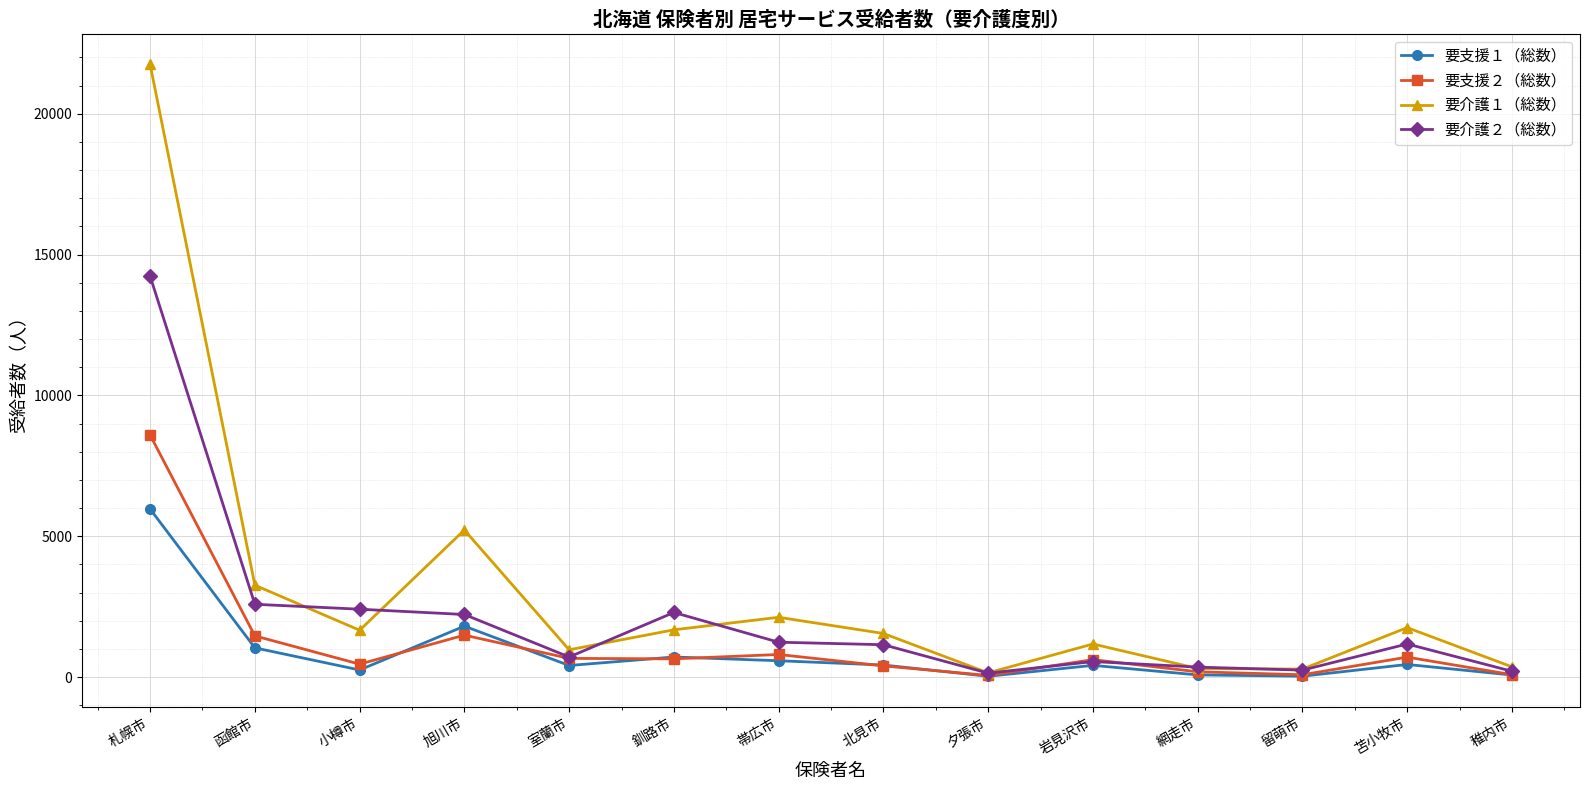

What is the difference between the highest and lowest values at 釧路市?

1647